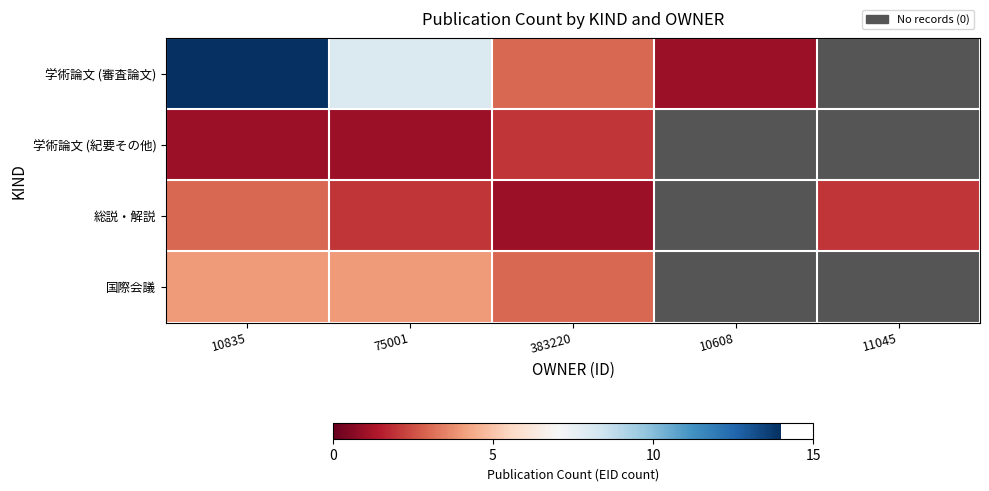

Count the number of data series in this chart.

4